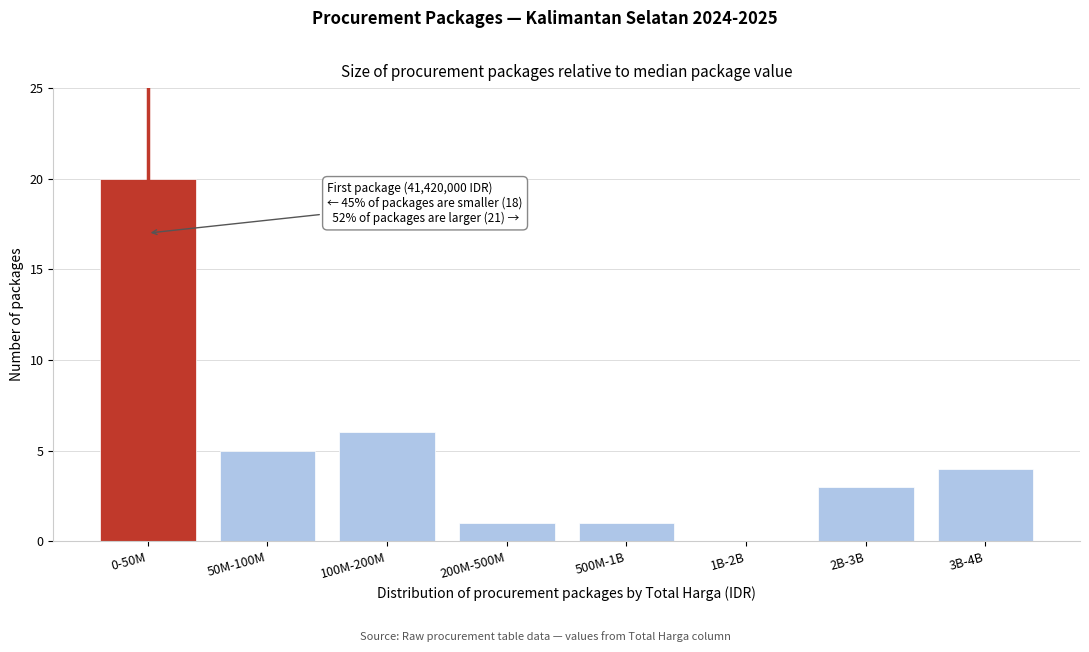

Reading right to left, what are all the values shown in this chart?

3B-4B=4	2B-3B=3	1B-2B=0	500M-1B=1	200M-500M=1	100M-200M=6	50M-100M=5	0-50M=20